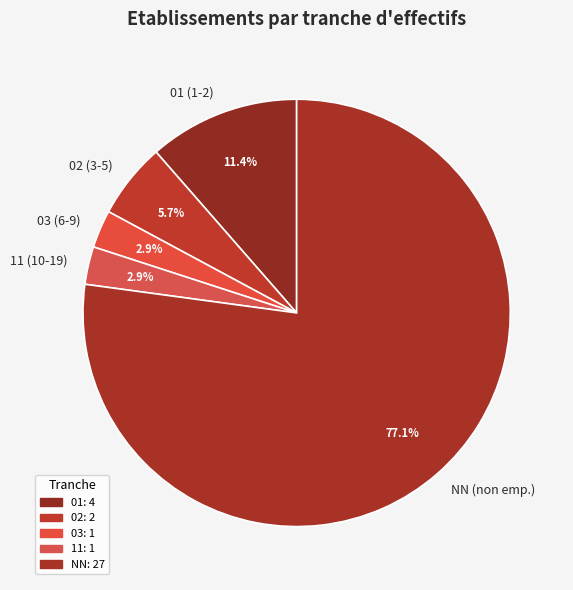

Which category has the biggest portion of the pie?

NN (non emp.)